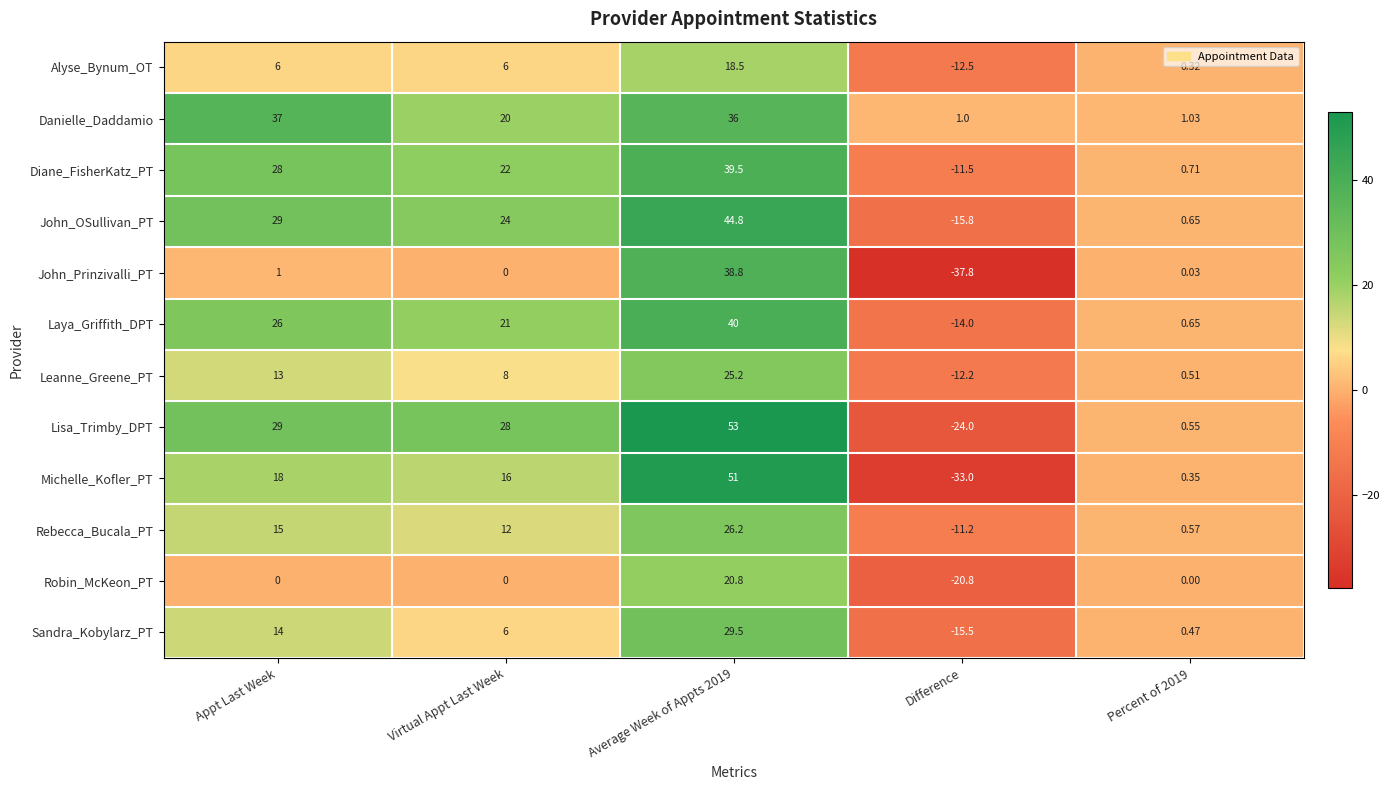

Rank the series at Average Week of Appts 2019 from highest to lowest value.

Lisa_Trimby_DPT, Michelle_Kofler_PT, John_OSullivan_PT, Laya_Griffith_DPT, Diane_FisherKatz_PT, John_Prinzivalli_PT, Danielle_Daddamio, Sandra_Kobylarz_PT, Rebecca_Bucala_PT, Leanne_Greene_PT, Robin_McKeon_PT, Alyse_Bynum_OT